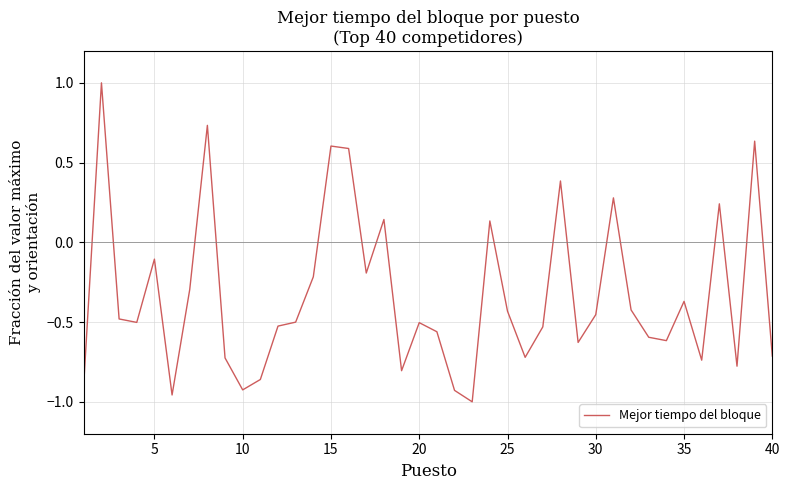

What is the maximum value shown in the chart?

1.0